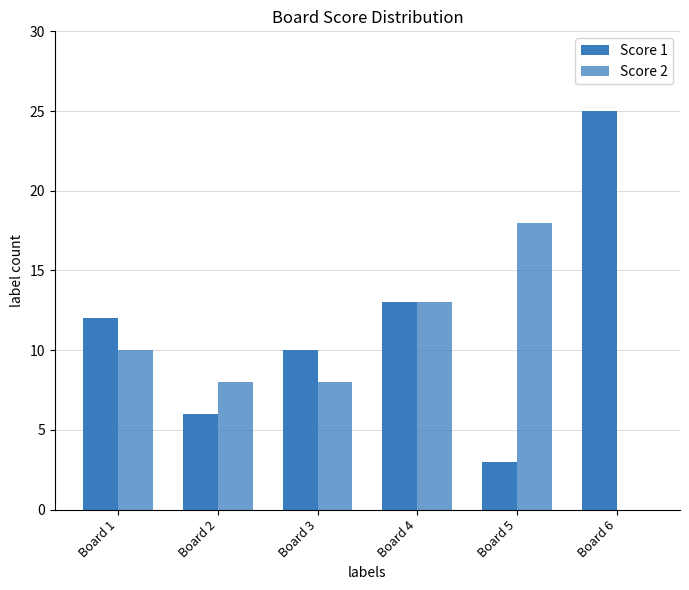

The Score 2 series shows 8 at Board 3. True or false?

True